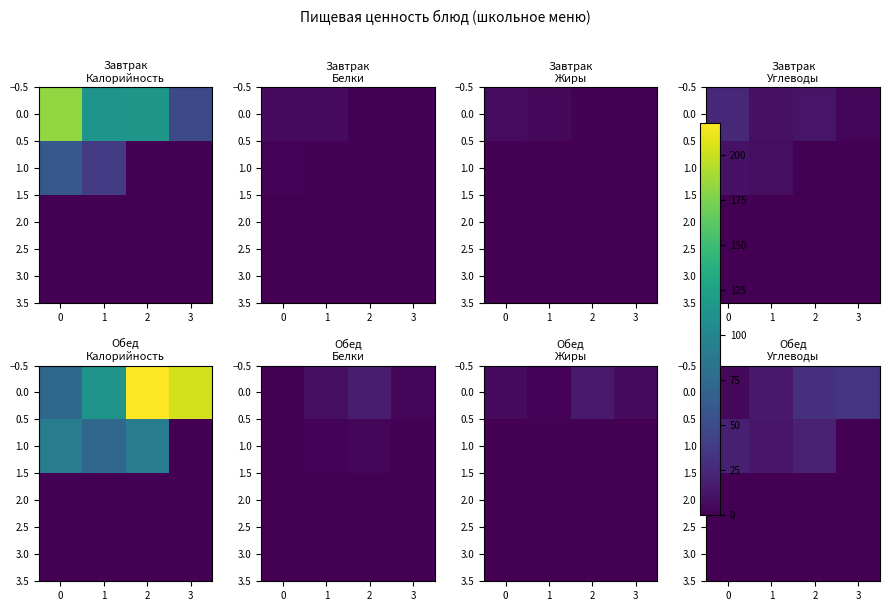

Which category has the lowest value across all series?

3